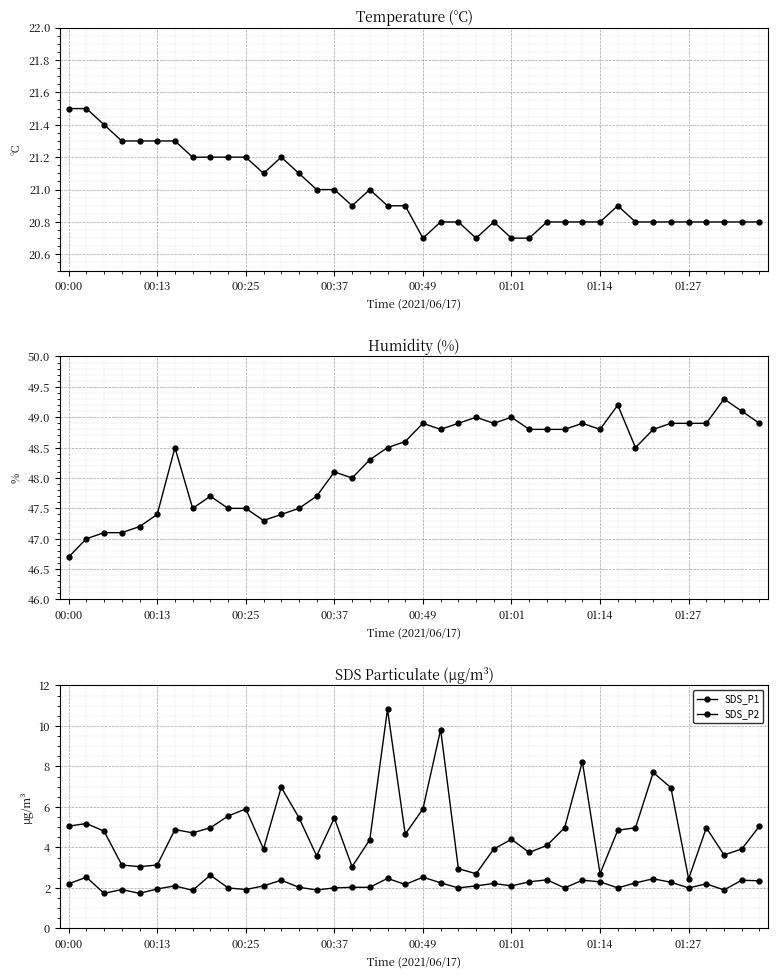

What is the difference between the SDS_P2 values at 00:25 and 39?

0.6